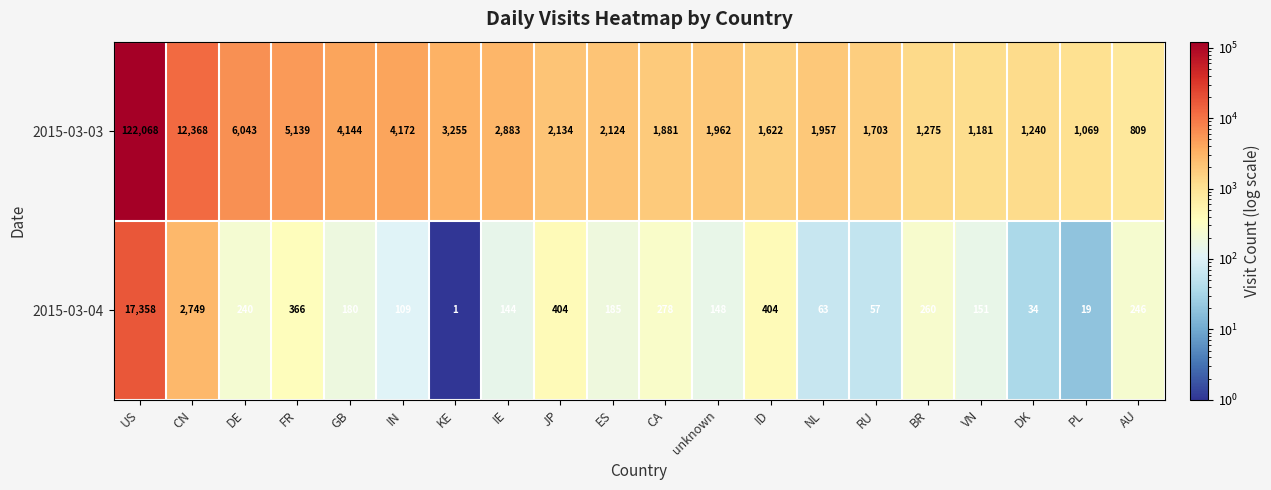

What is the total value across all series at US?

139426